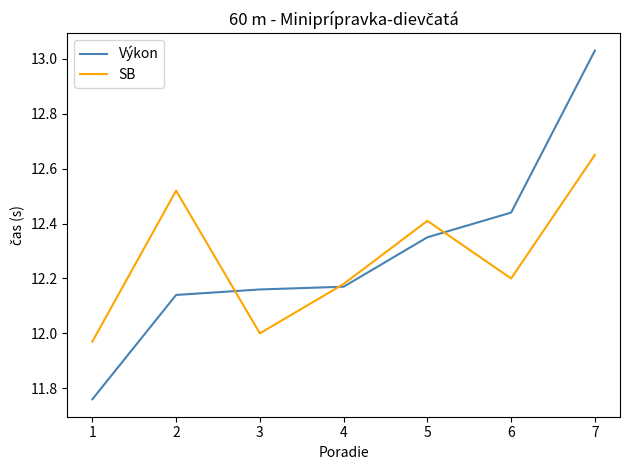

At which label is SB closest to 12?

3